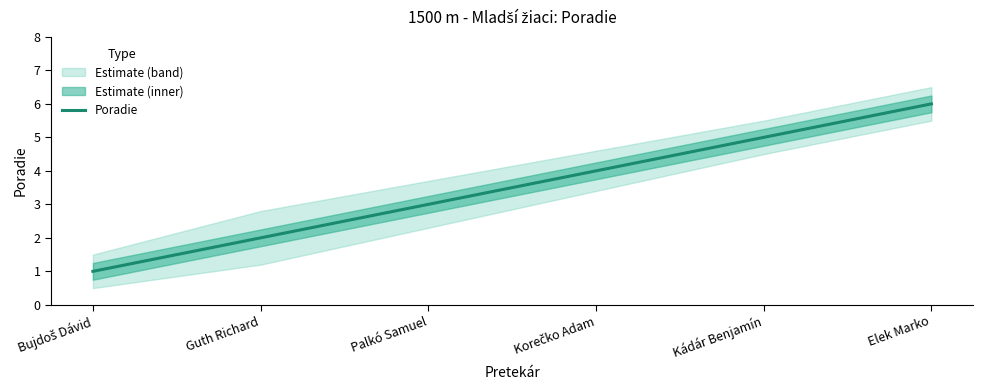

Count the number of data series in this chart.

1